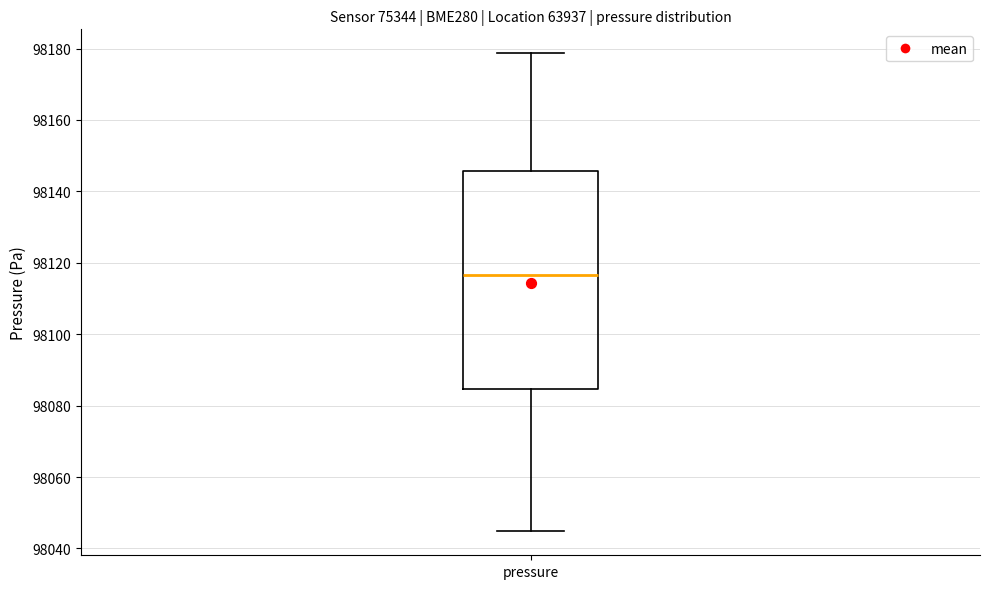

Where is the upper edge of the box for pressure on the y-axis? The values are not printed on the chart, so give them approximately, as read against the axis.

98146